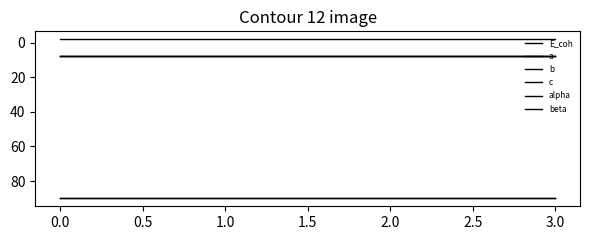

Reading right to left, transcribe all the data shown in this chart.

E_coh: -2.0	-2.0	-2.0	-2.0
a: 7.7	7.7	7.7	7.7
b: 7.7	7.7	7.7	7.7
c: 7.7	7.7	7.7	7.7
alpha: 90.0	90.0	90.0	90.0
beta: 90.0	90.0	90.0	90.0